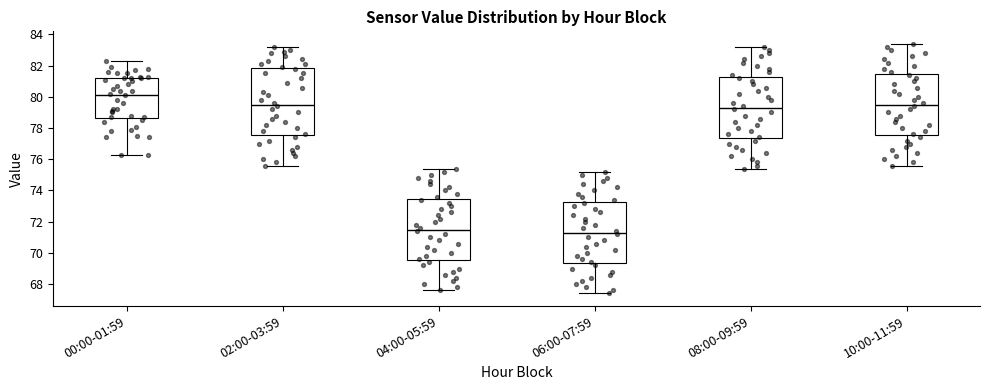

Reading left to right, read every box against the y-axis: the position of its median line, the range the box covers, and the ends of its whiskers. The values are not printed on the chart, so give them approximately, as read against the axis.

00:00-01:59: median 80.2, box 78.6 to 81.2, whiskers 76.4 to 82.4
02:00-03:59: median 79.6, box 77.6 to 81.8, whiskers 75.6 to 83.2
04:00-05:59: median 71.6, box 69.6 to 73.4, whiskers 67.6 to 75.4
06:00-07:59: median 71.4, box 69.4 to 73.2, whiskers 67.4 to 75.2
08:00-09:59: median 79.4, box 77.4 to 81.2, whiskers 75.4 to 83.2
10:00-11:59: median 79.6, box 77.6 to 81.4, whiskers 75.6 to 83.4